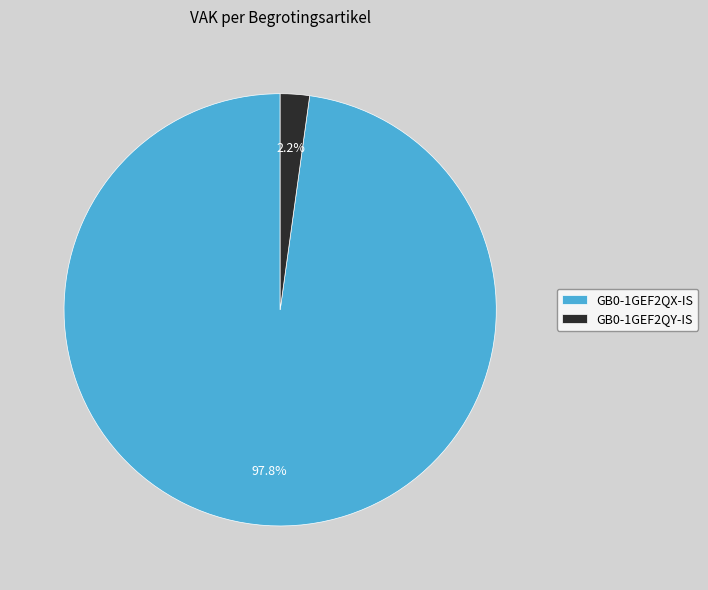

Which category has the biggest portion of the pie?

GB0-1GEF2QX-IS